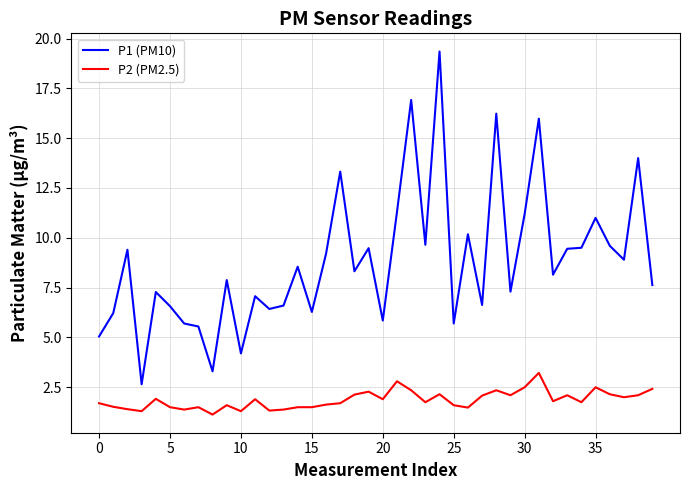

What is the difference between the maximum and minimum values in the P1 (PM10) series?

16.7